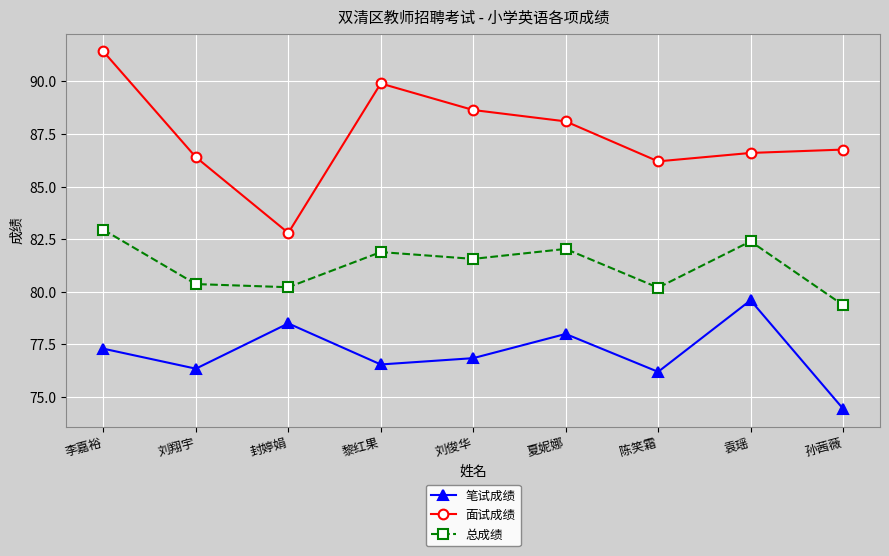

At 袁瑶, list the series in order from smallest to largest.

笔试成绩, 总成绩, 面试成绩